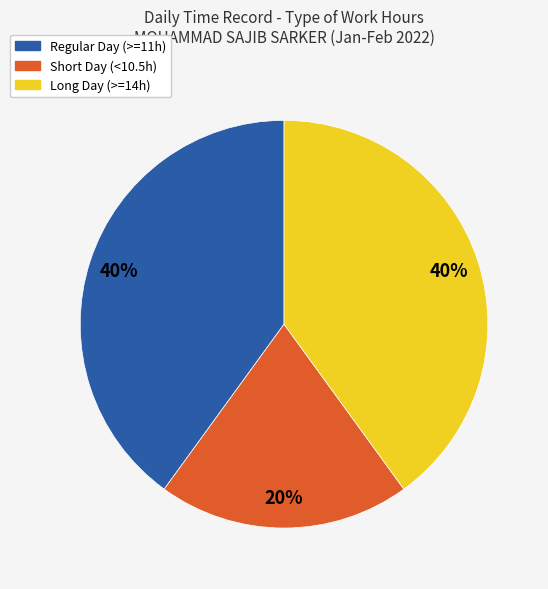

Is there any slice that represents more than half of the pie?

No